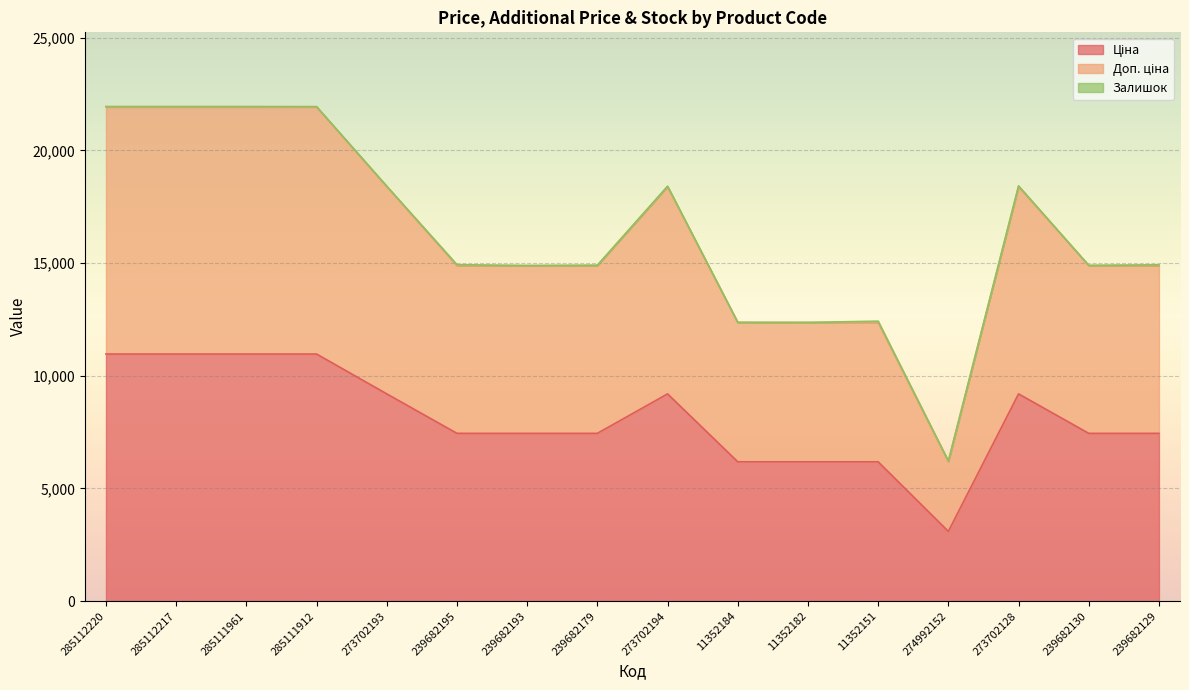

What is the average value of the Ціна series?

8144.5